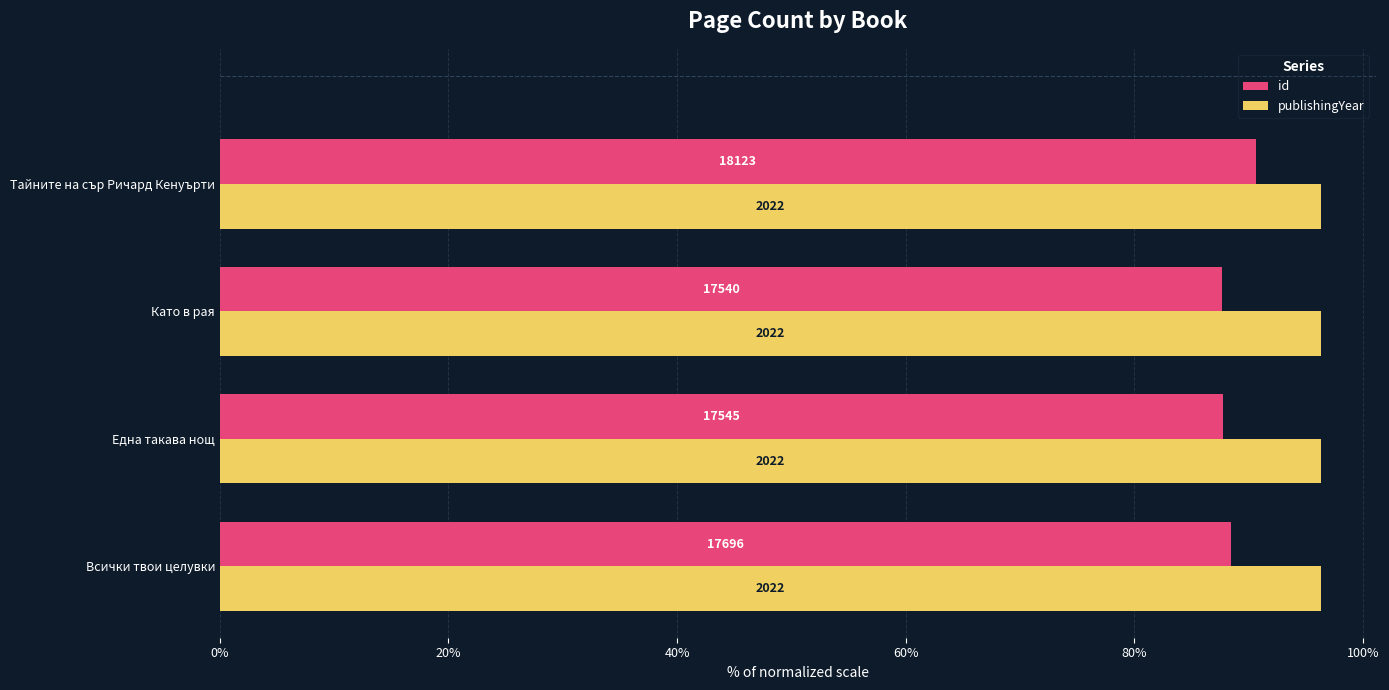

What are all the series names shown in the legend?

id, publishingYear